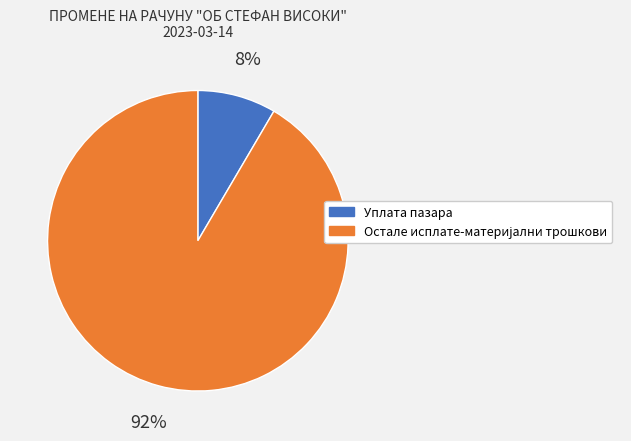

To the nearest percent, what portion does Уплата пазара represent?

8%